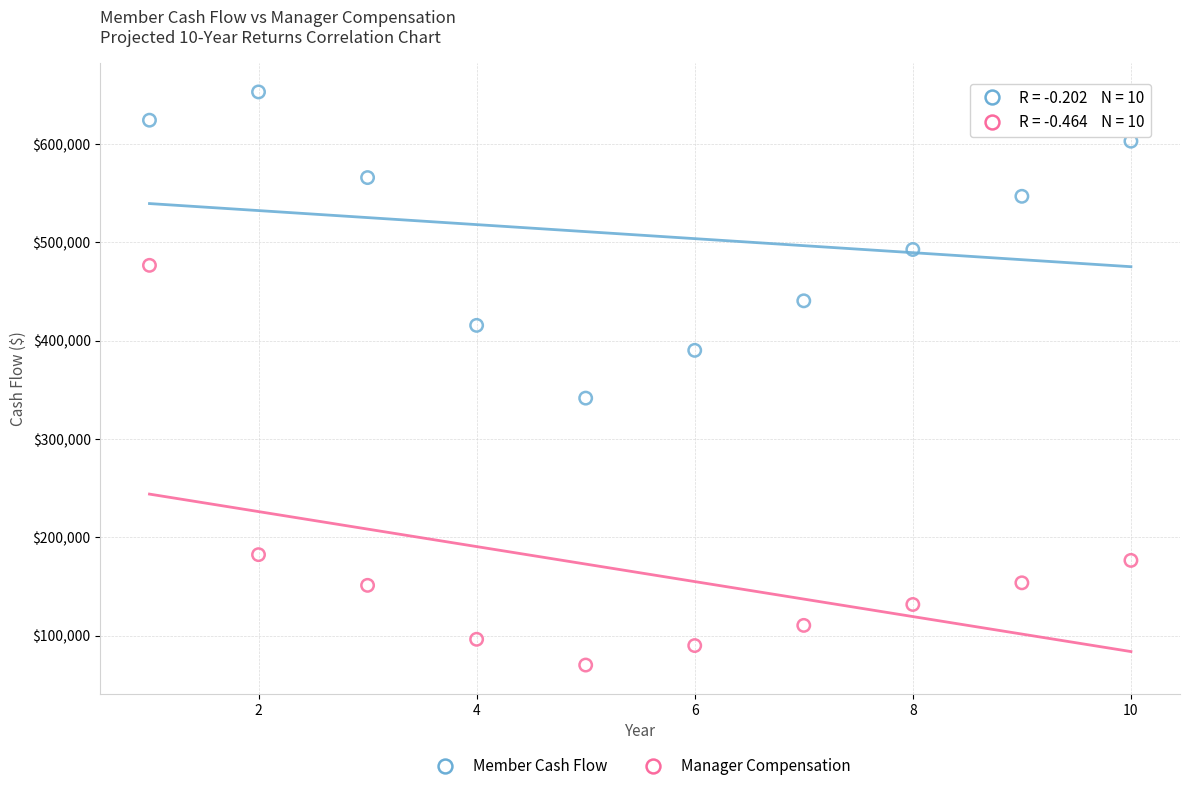

In the Manager Compensation series, what Y value is closest to 273456?

182493.5